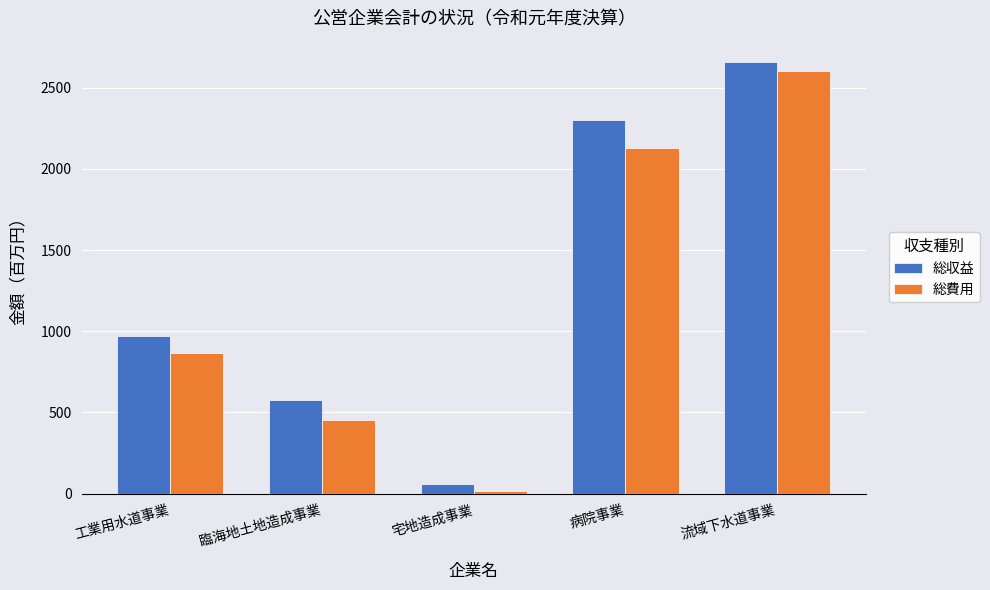

Are the bars grouped side by side (vs. stacked)?

Yes